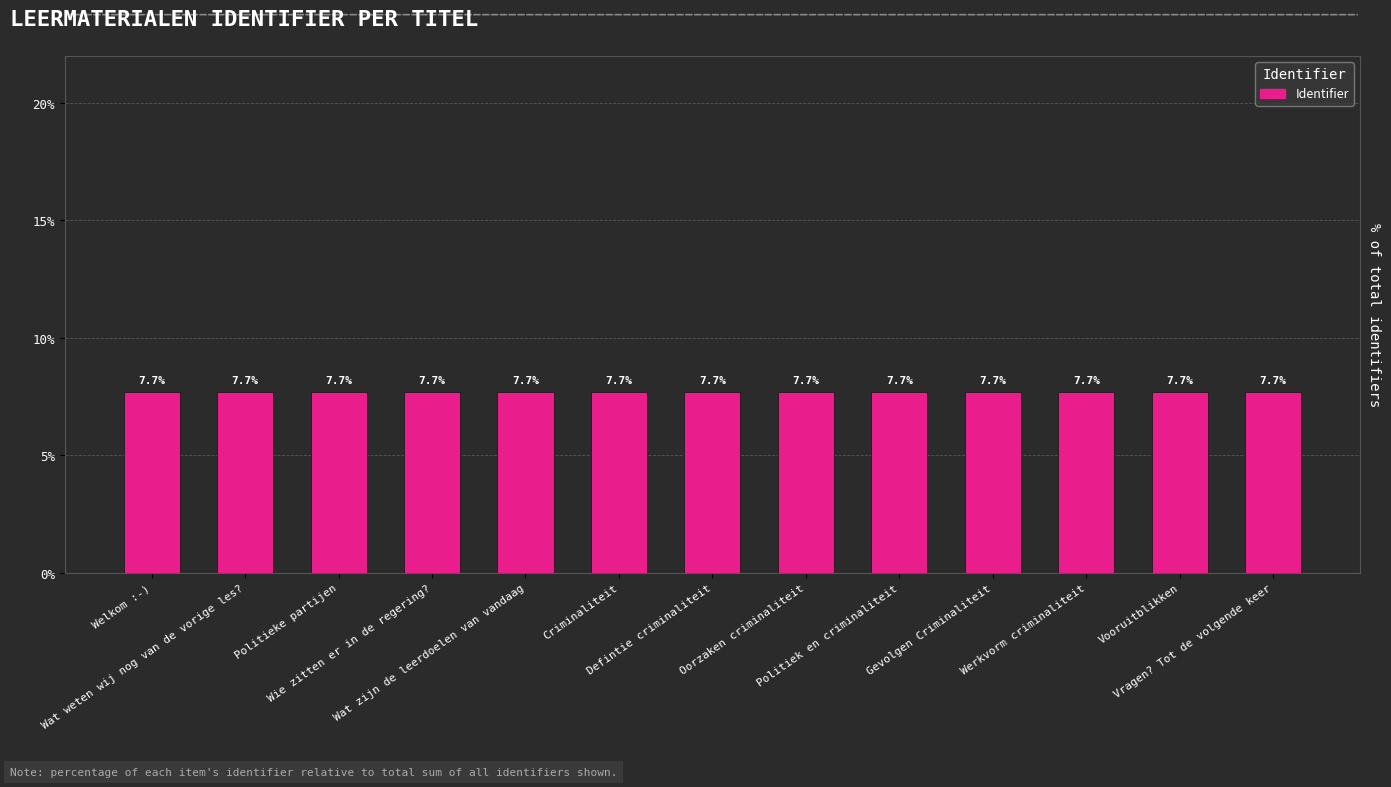

What is the label of the 6th bar from the right?

Oorzaken criminaliteit